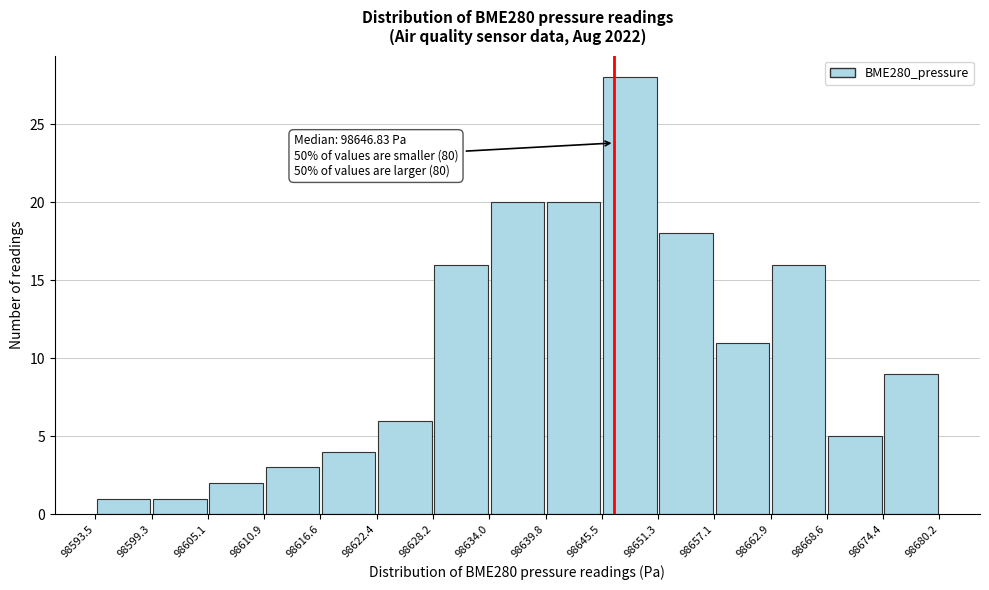

Over which range of the x-axis is the bar tallest?

98645.5 to 98651.3